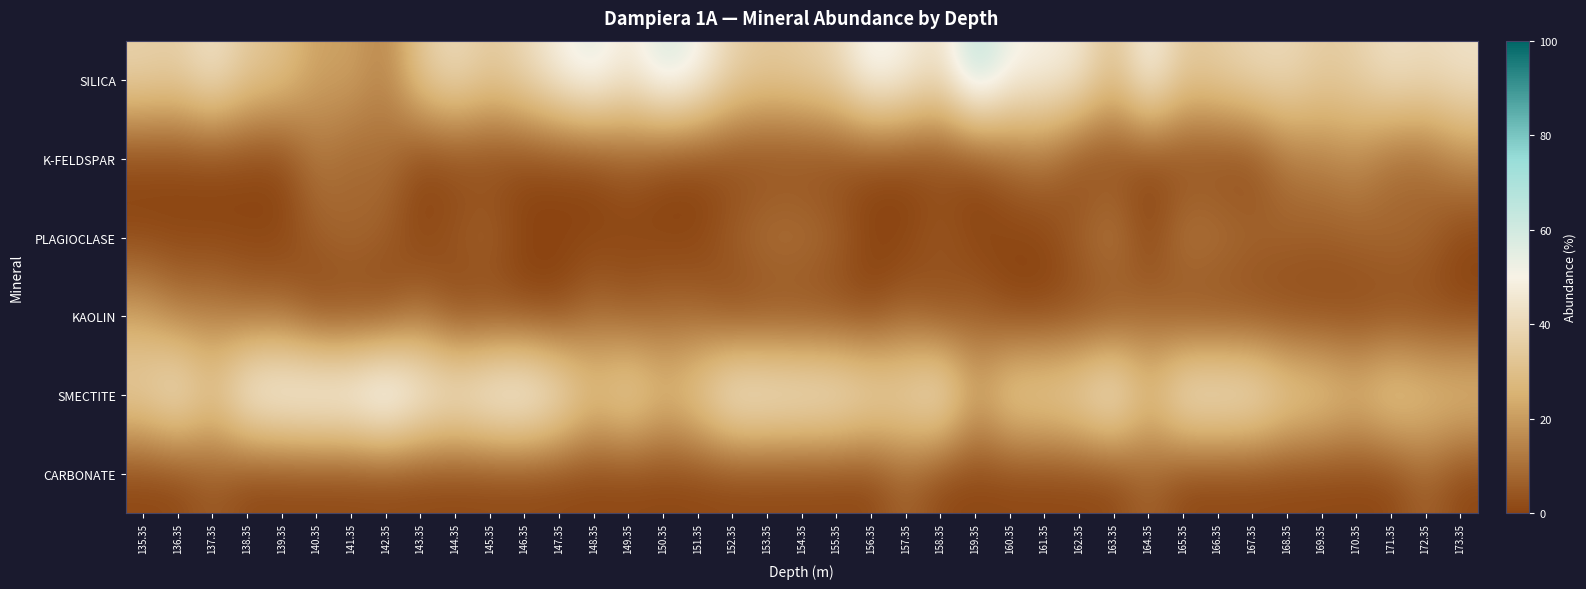

Between 138.35 and 143.35, which is larger?

138.35